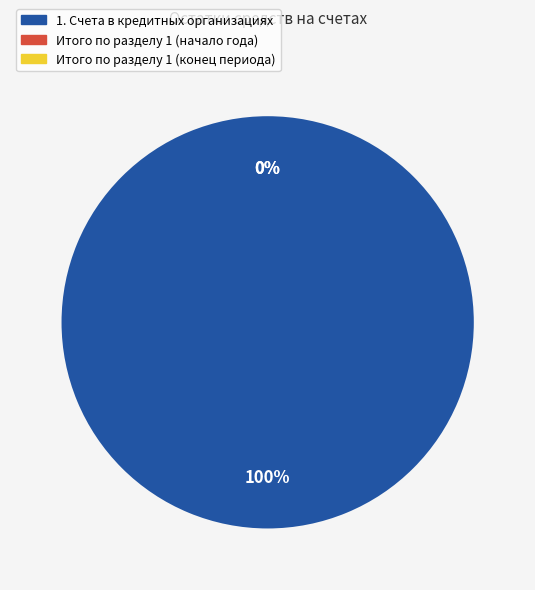

True or false: Итого по разделу 1 (начало года) accounts for 7% of the total.

False